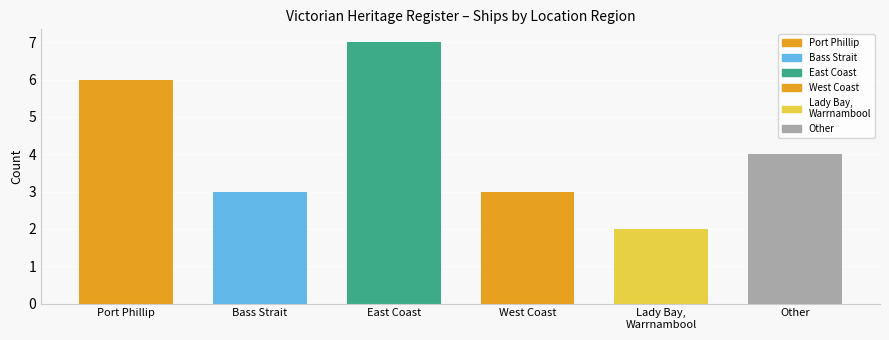

At which category does the chart reach its peak across all series?

East Coast